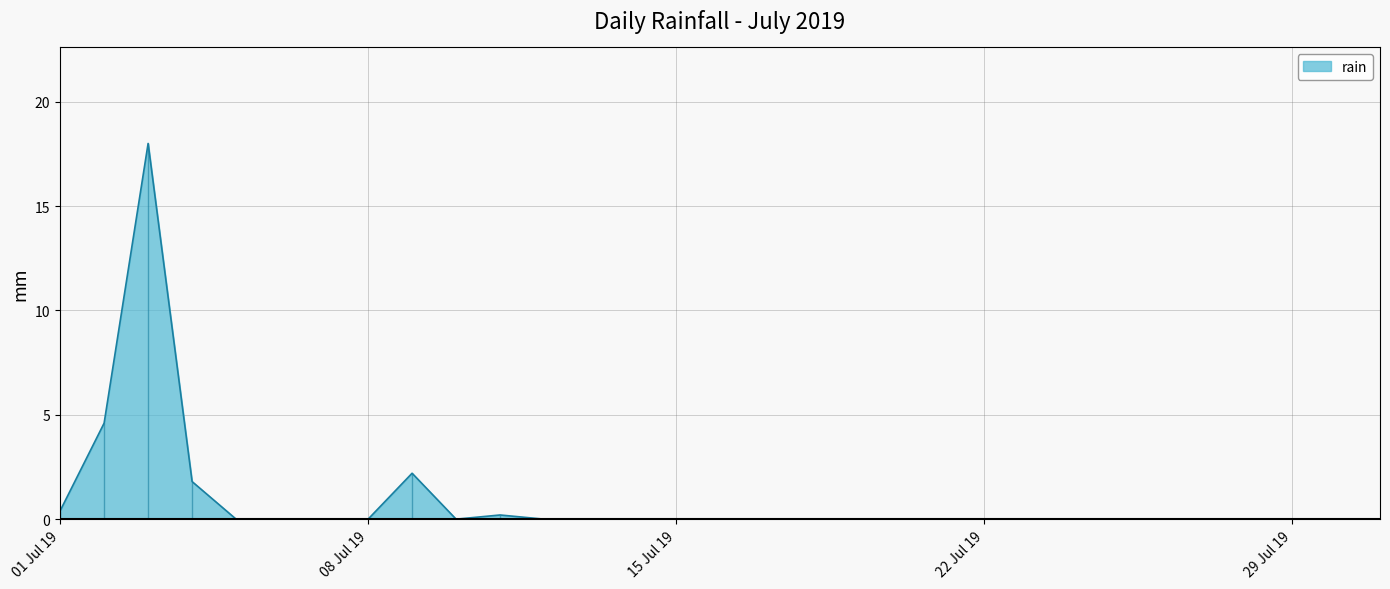

The chart shows a value of -7.5 at 2019-07-12. True or false?

False